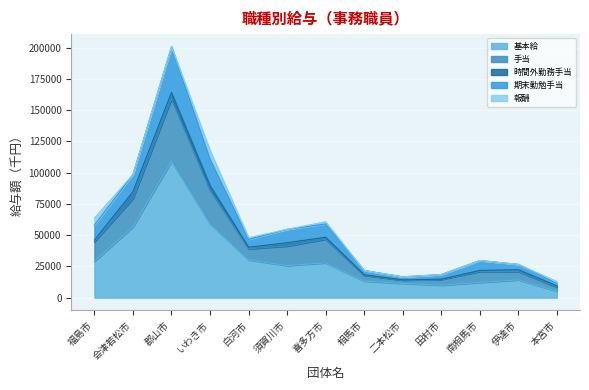

True or false: 期末勤勉手当 and 手当 intersect in this chart.

False